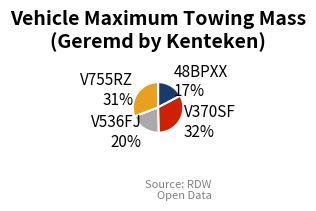

Approximately how many times larger is the value at 48BPXX compared to V370SF?

0.5